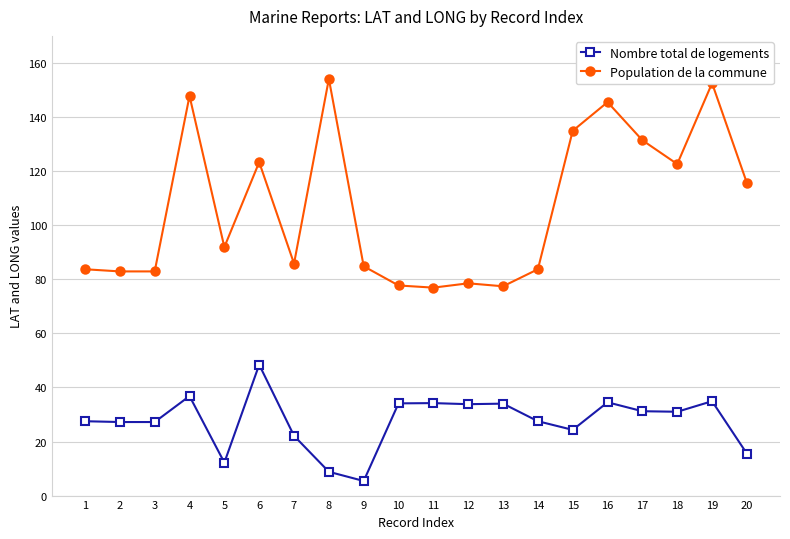

What is the approximate value of Nombre total de logements at 11?

34.2